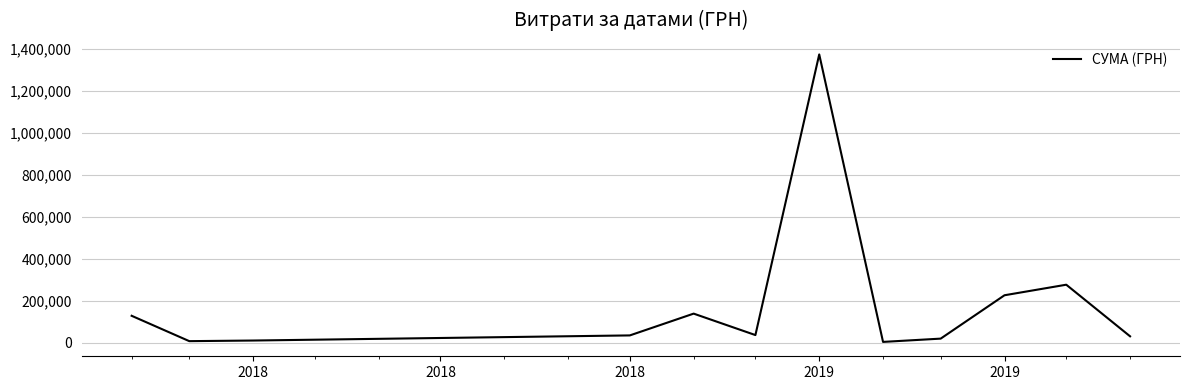

What is the difference between the maximum and minimum values?

1369252.6